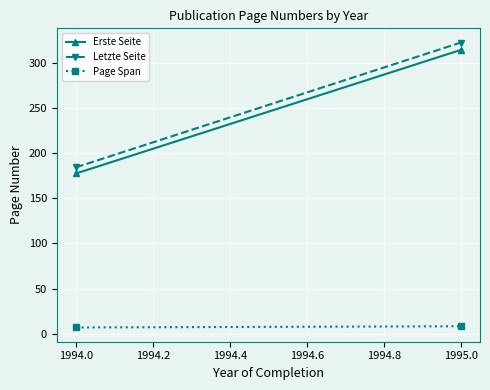

Between 1994.0 and 1995.0, which series saw the biggest shift?

Letzte Seite